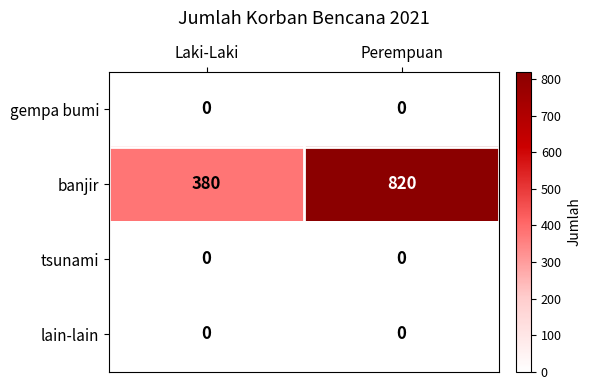

The value of banjir at Perempuan is 820. True or false?

True